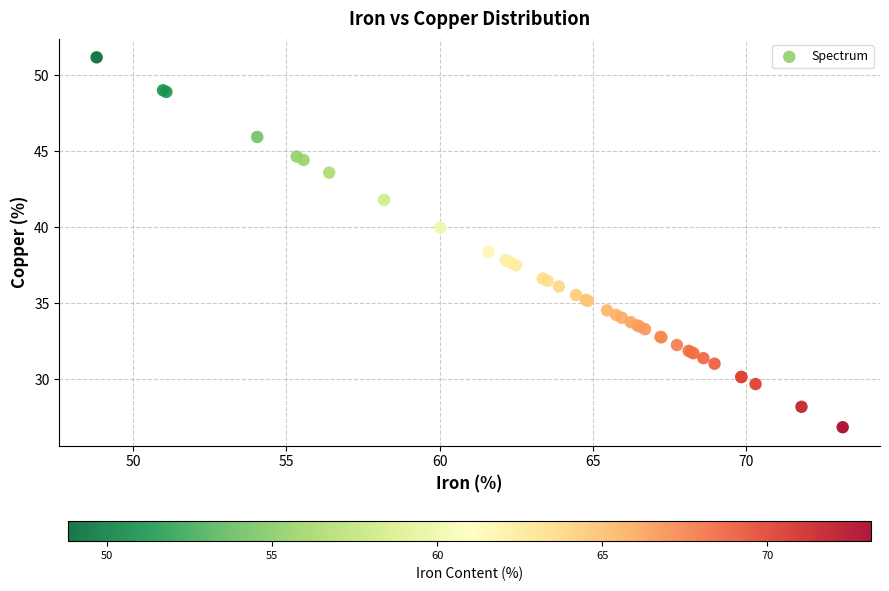

What Y value in the scatter plot is closest to 39?

38.4